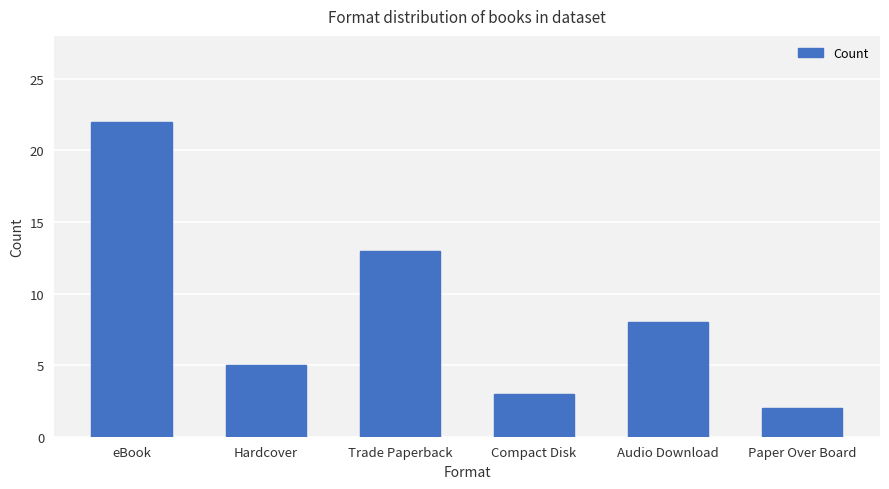

What is the sum of the values at eBook and Hardcover?

27